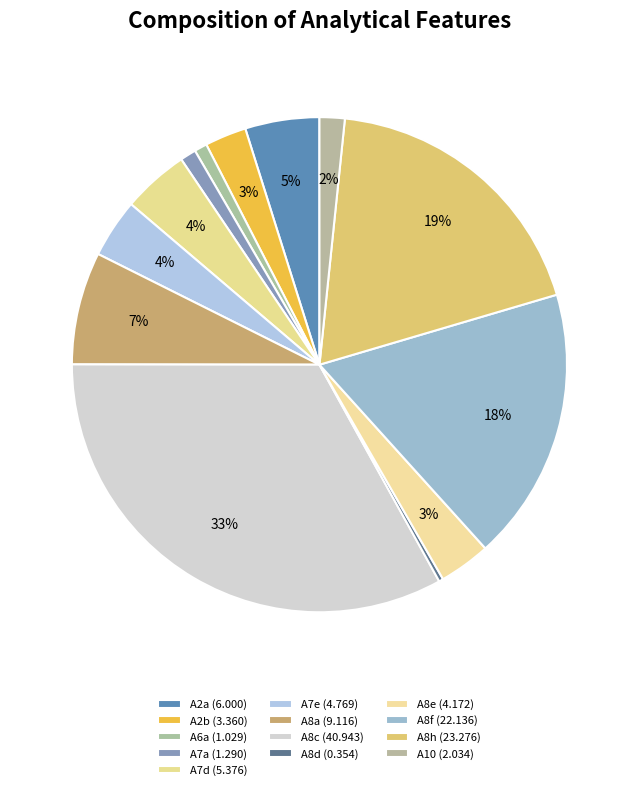

What is the largest slice in the pie chart?

A8c